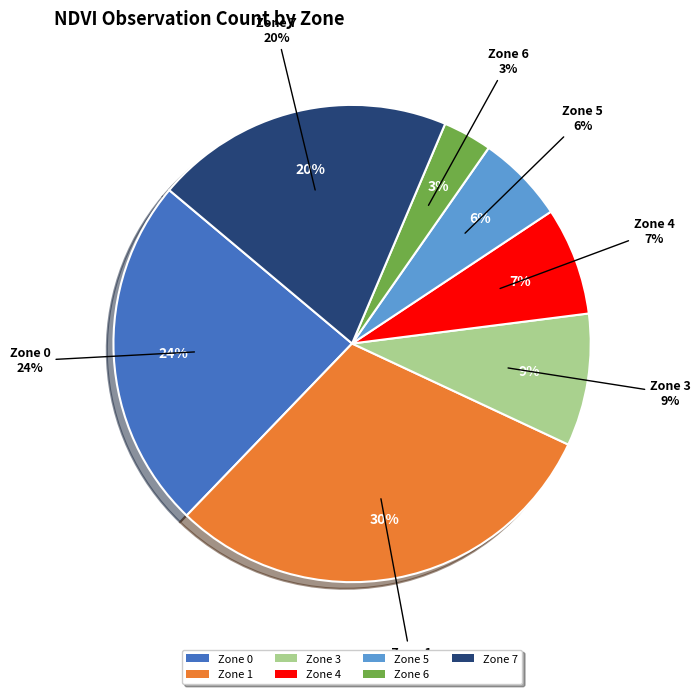

Which has a higher value, Zone 6 or Zone 1?

Zone 1